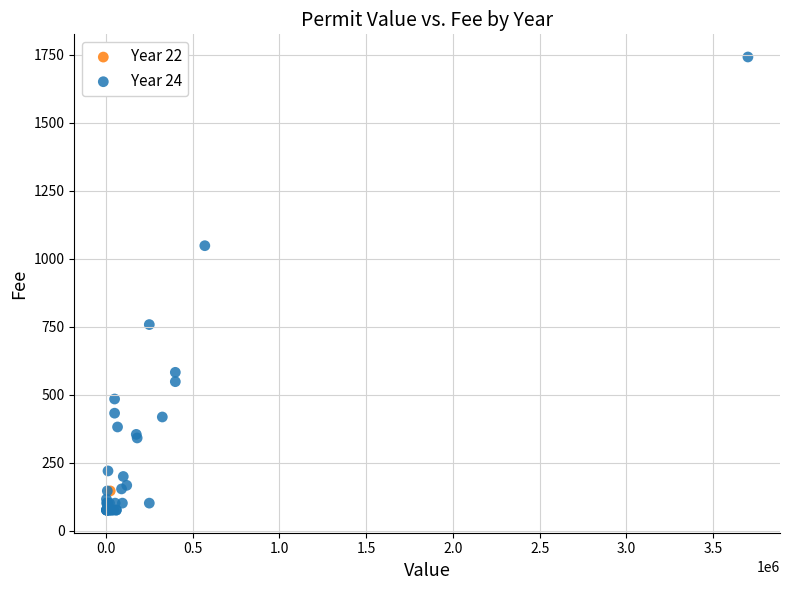

What are all the series names shown in the legend?

Year 22, Year 24